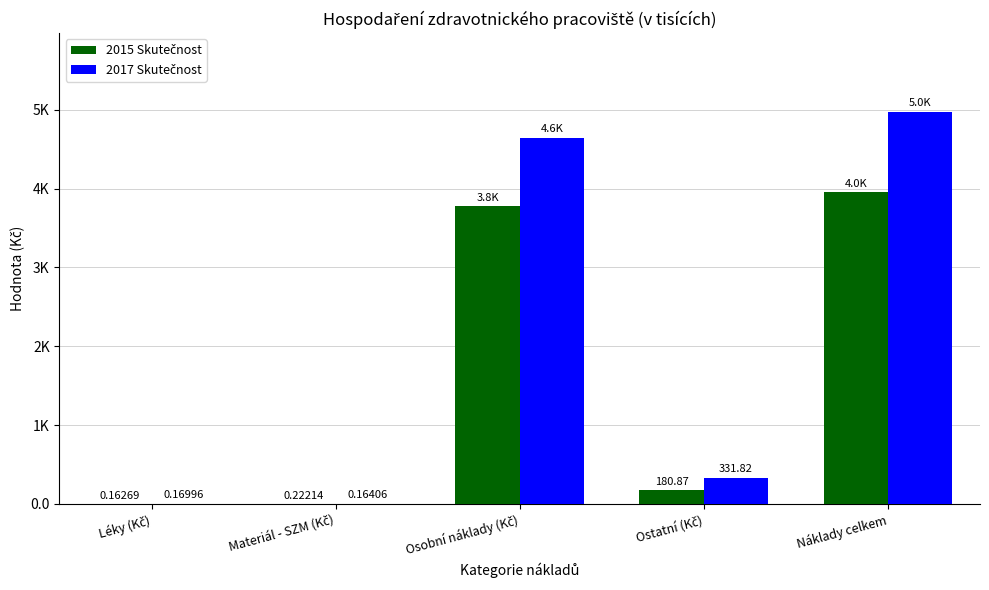

The value of 2017 Skutečnost at Léky (Kč) is 0.2. True or false?

True